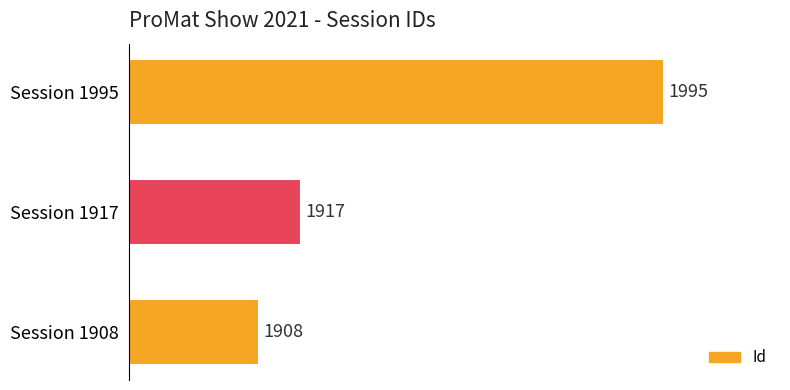

How many data points does each series have?

3